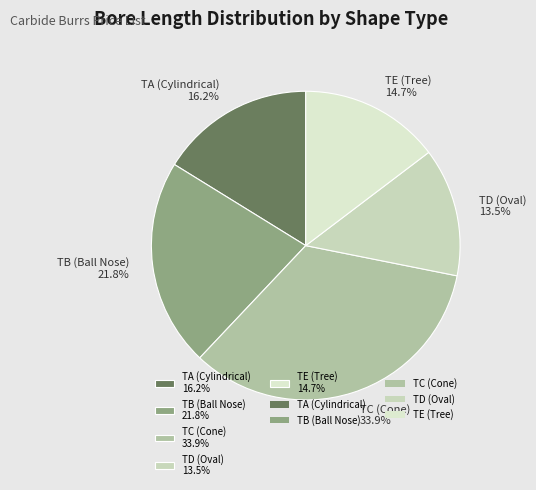

What is the ratio of the value at TB (Ball Nose) 21.8% to the value at TD (Oval) 13.5%?

1.6